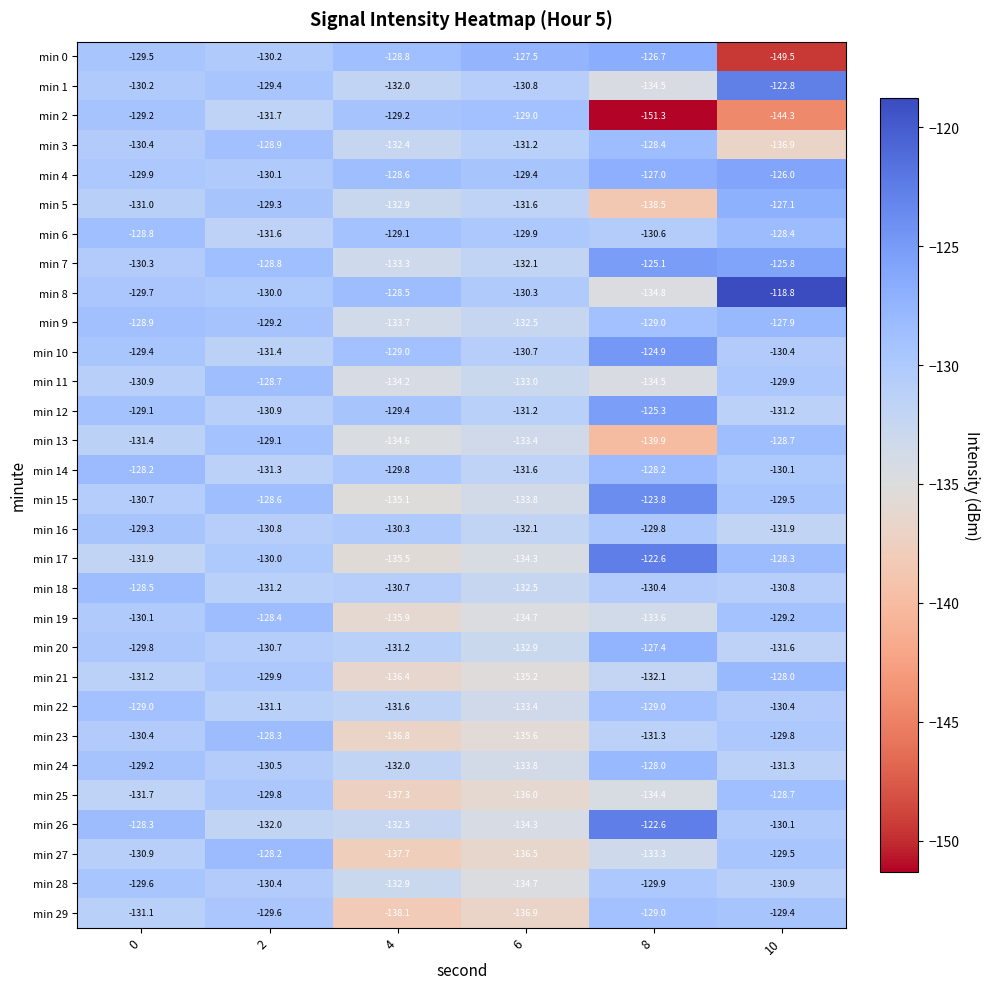

What is the greatest value displayed?

-118.8